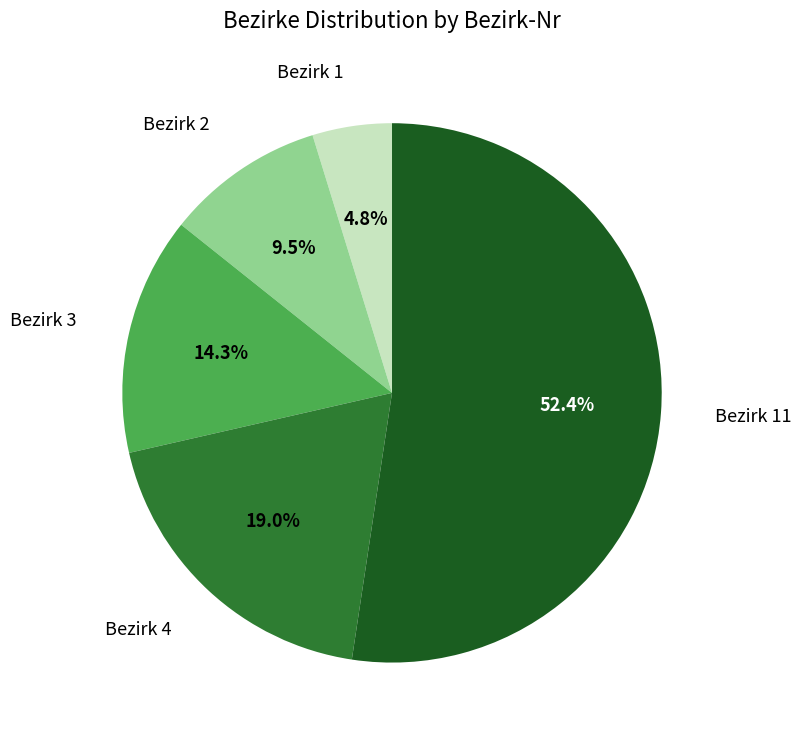

Is there a majority slice in this chart?

Yes